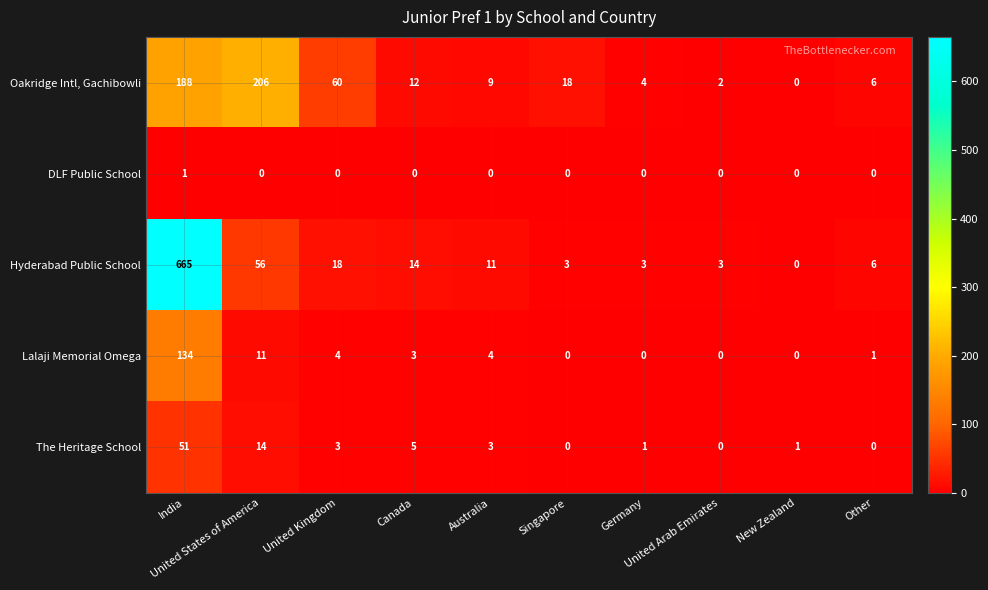

What is the maximum value for Hyderabad Public School?

665